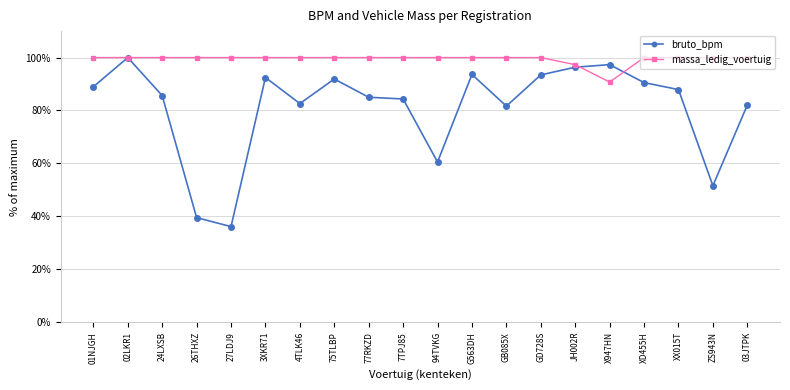

What is the minimum value shown in the chart?

36.1